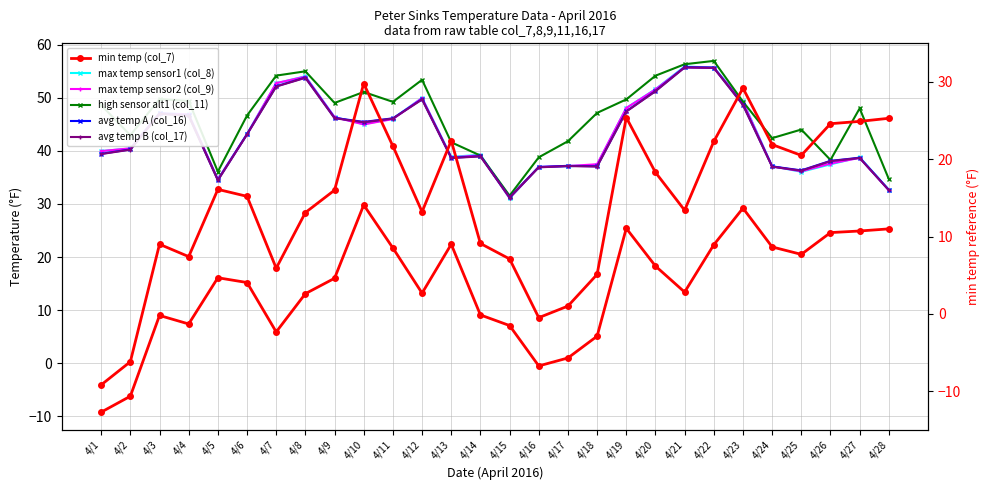

Which series changed the most between 4/2 and 4/26?

min temp (col_7)